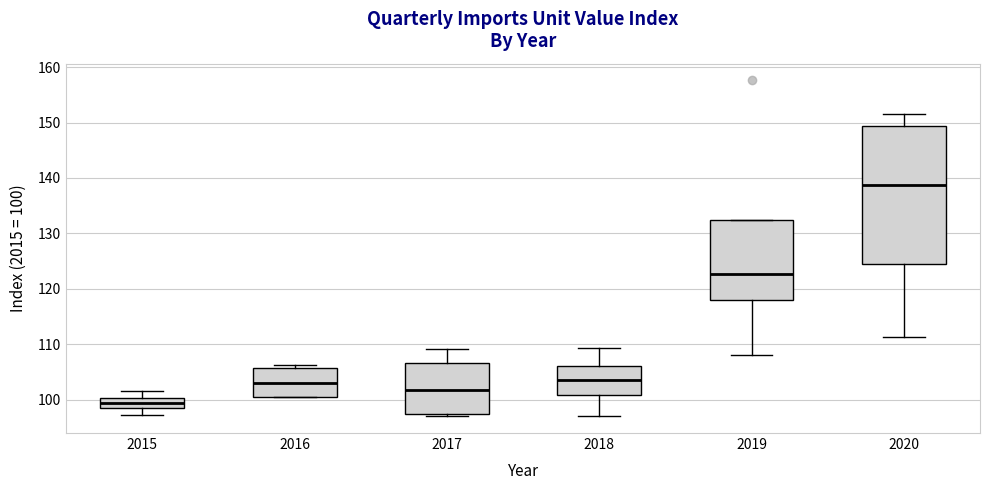

Reading left to right, transcribe this box plot: for each box, give where its median line is, the range the box spans, and where its two whiskers end, as read against the y-axis. The values are not printed on the chart, so give them approximately, as read against the axis.

2015: median 99 (inside the box), box 99 to 100, whiskers 97 to 102
2016: median 103, box 101 to 106, whiskers 101 to 106 (just above the box's upper edge)
2017: median 102, box 97 to 107, whiskers 97 (just below the box's lower edge) to 109
2018: median 104, box 101 to 106, whiskers 97 to 109
2019: median 123, box 118 to 132, whiskers 108 to 132
2020: median 139, box 125 to 149, whiskers 111 to 152